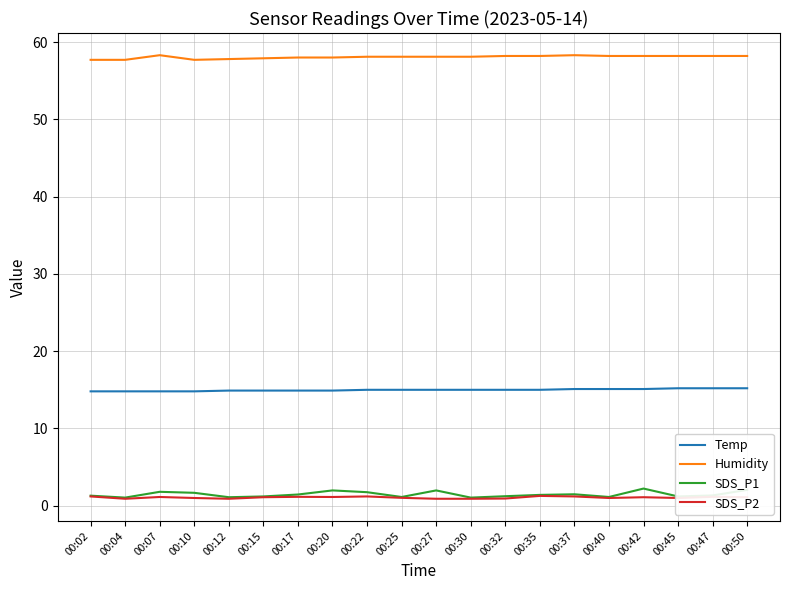

True or false: Humidity has a value of 58.0 at 00:17.

True